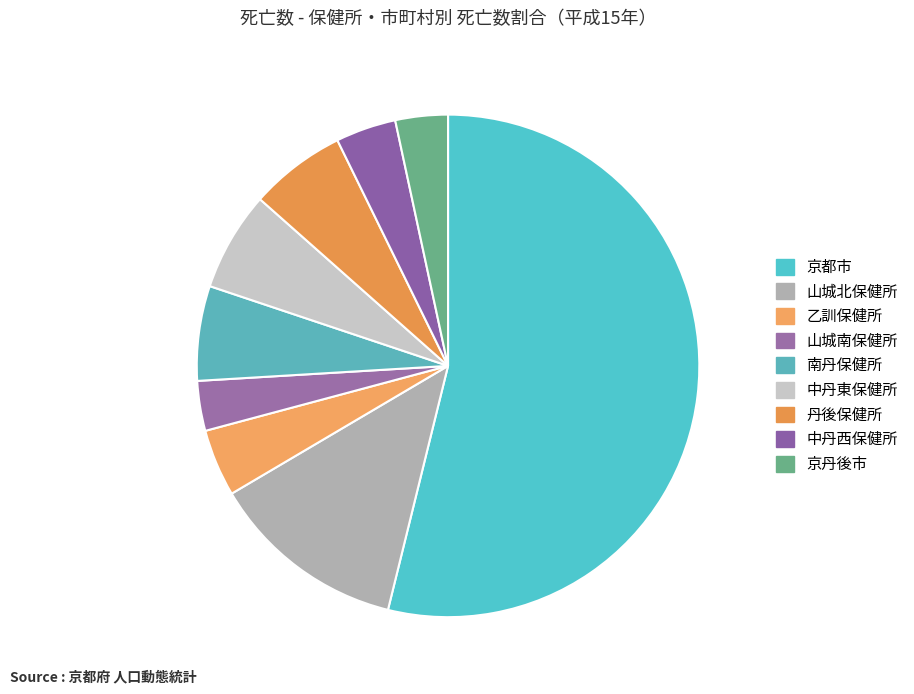

To the nearest percent, what portion does 乙訓保健所 represent?

4%